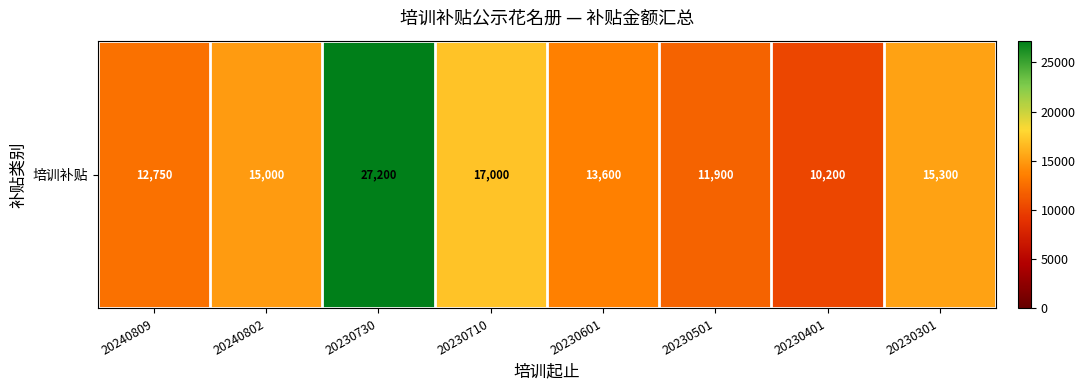

Rank the categories by value from highest to lowest.

20230730, 20230710, 20230301, 20240802, 20230601, 20240809, 20230501, 20230401